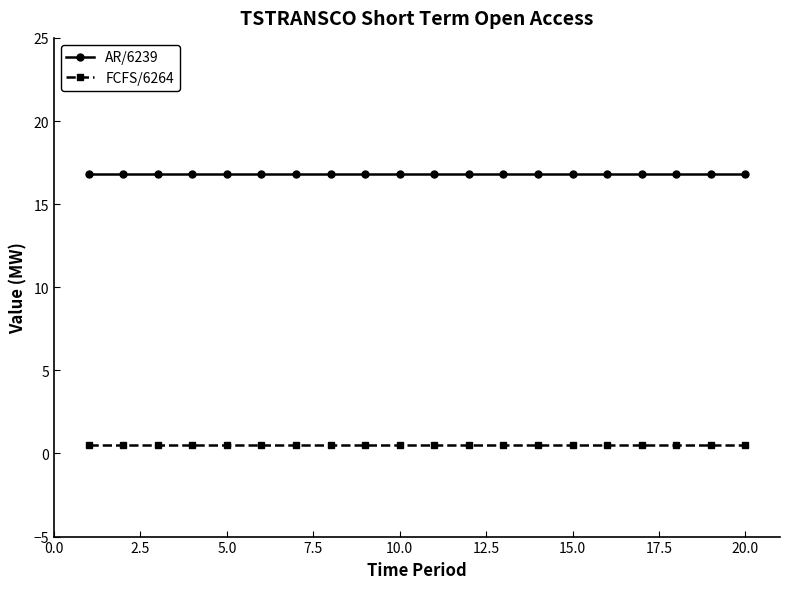

What are all the series names shown in the legend?

AR/6239, FCFS/6264